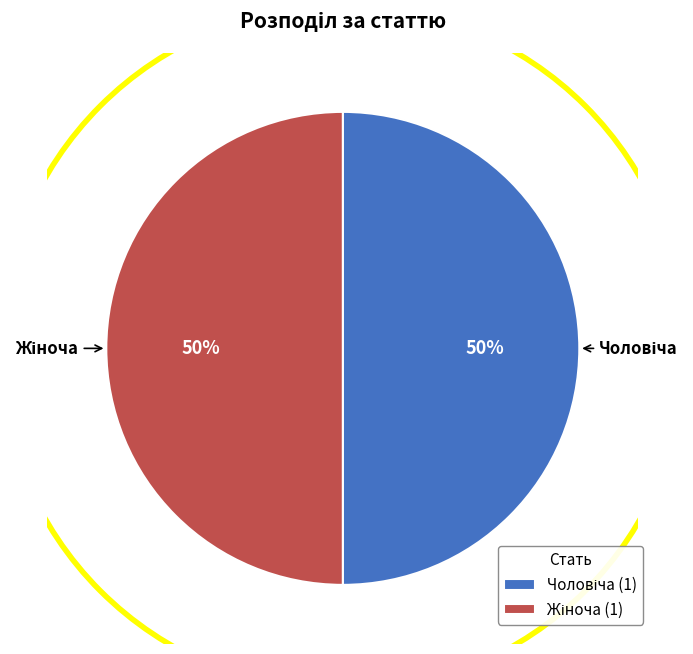

To the nearest percent, what is the average slice percentage?

50%